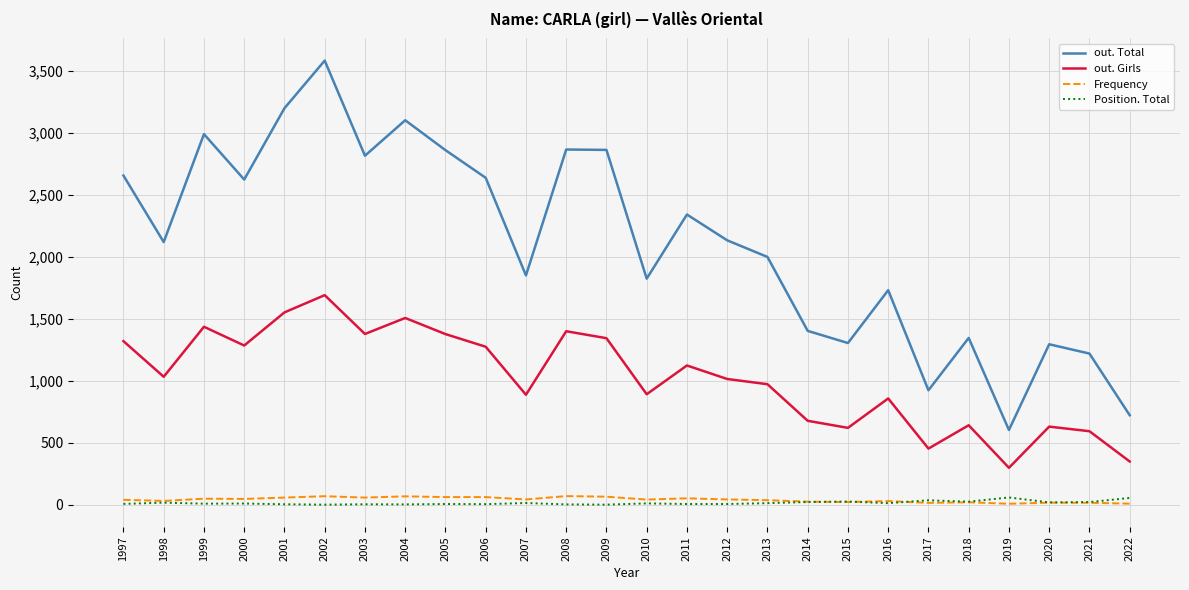

How many interior local peaks does the out. Total series have?

8